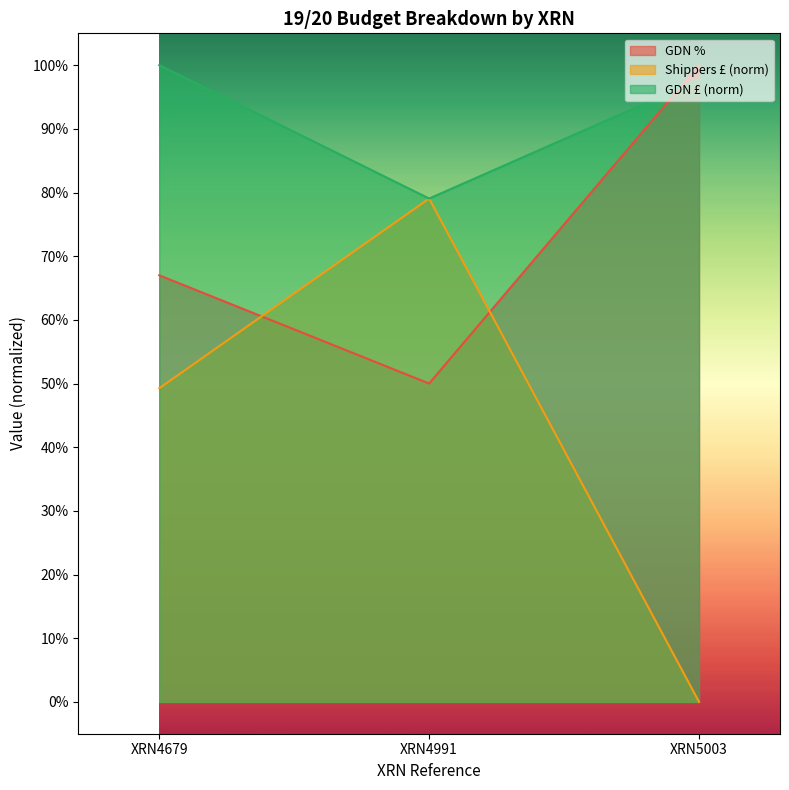

Which series has the largest total across all categories?

GDN £ (norm)